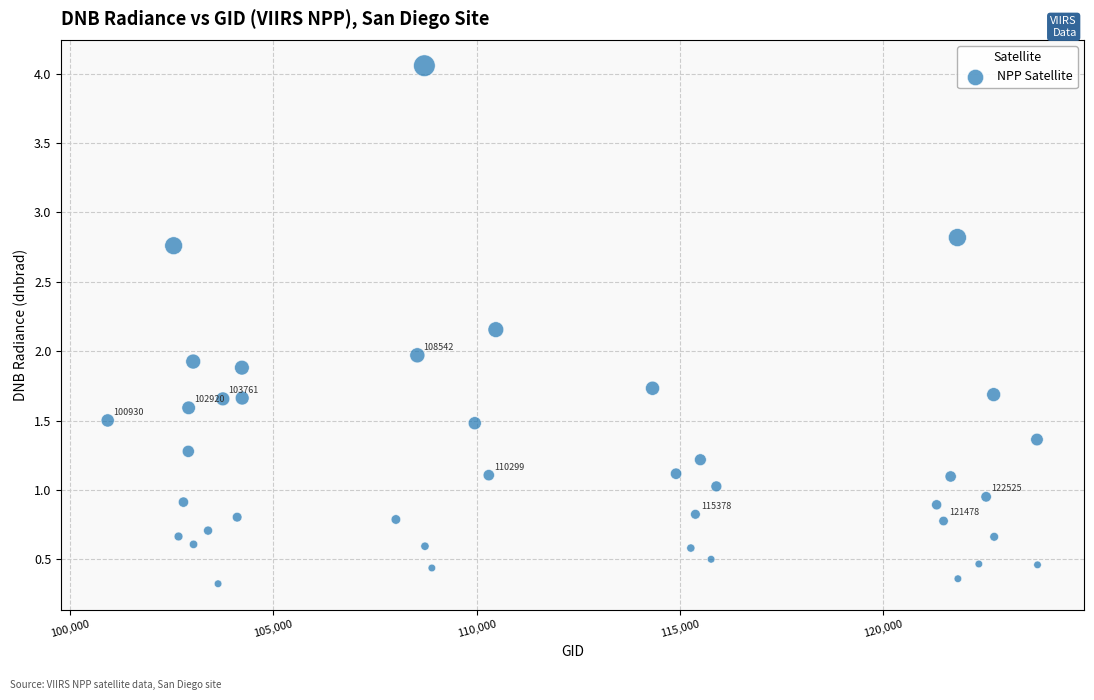

What is the range of Y values (max minus min)?

3.7